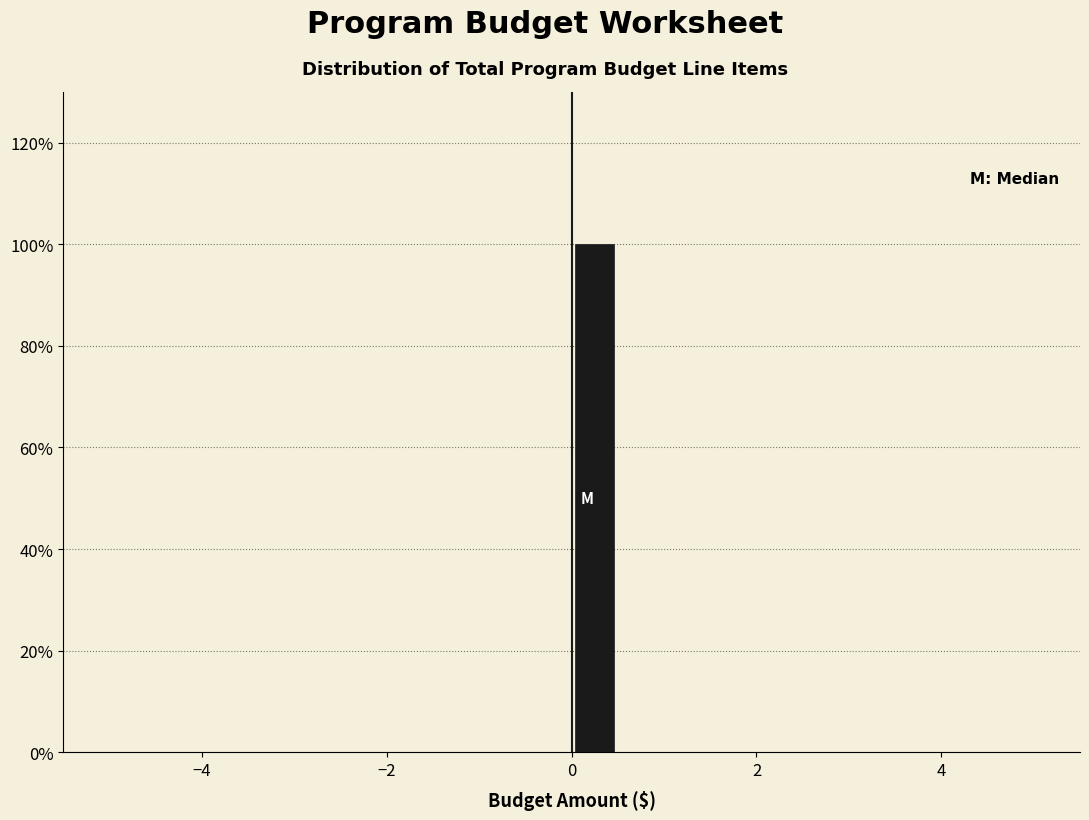

Read against the x-axis, roughly where is the centre of the tallest bar?

0.2